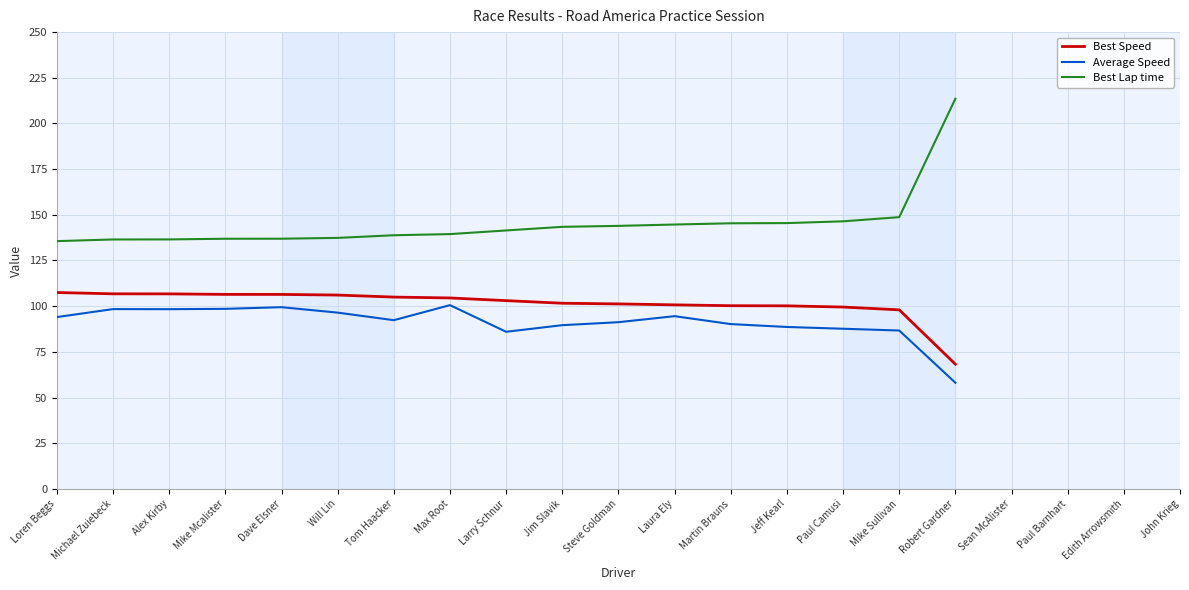

What position from the right is Alex Kirby?

19